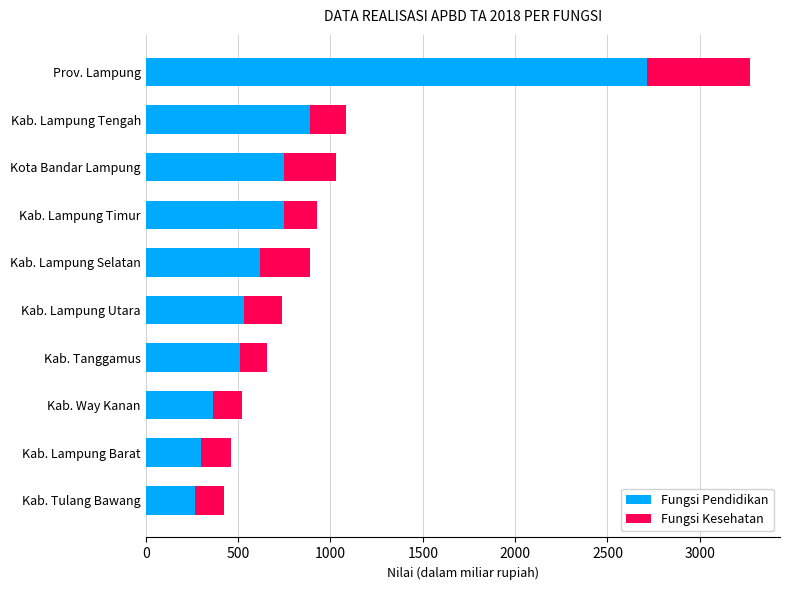

What is the total value across all series at Kab. Lampung Utara?

738.9